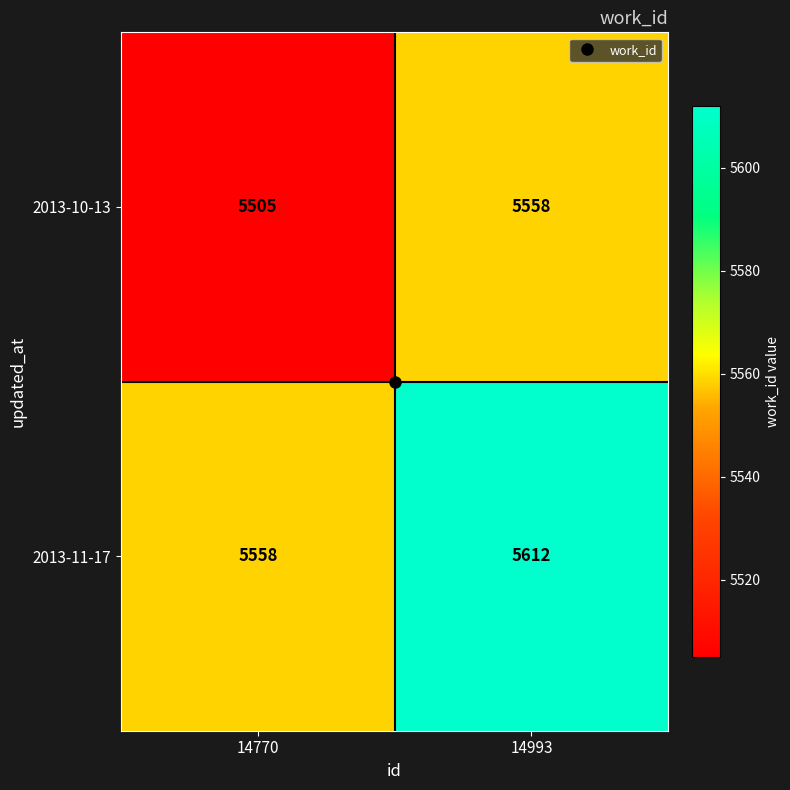

Which category has the lowest value across all series?

14770